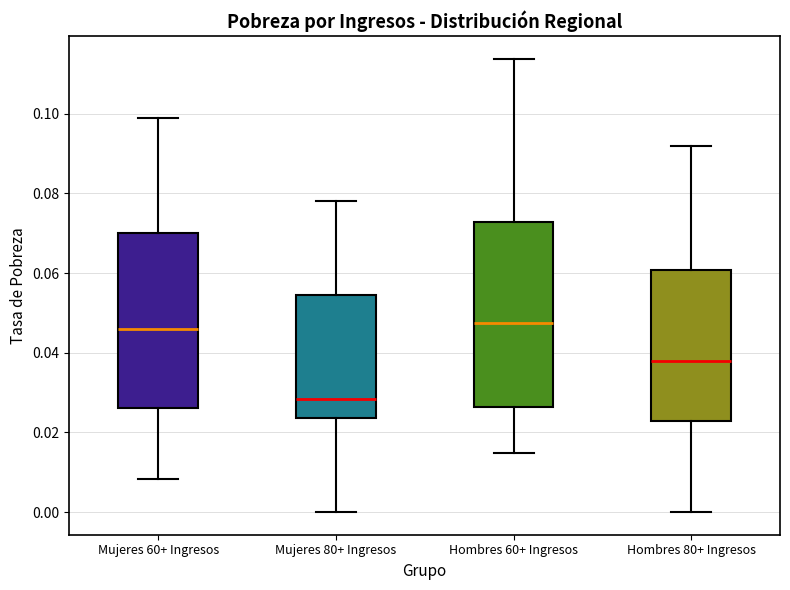

Reading left to right, read every box against the y-axis: the position of its median line, the range the box covers, and the ends of its whiskers. The values are not printed on the chart, so give them approximately, as read against the axis.

Mujeres 60+ Ingresos: median 0.046, box 0.026 to 0.070, whiskers 0.008 to 0.098
Mujeres 80+ Ingresos: median 0.028, box 0.024 to 0.054, whiskers 0.000 to 0.078
Hombres 60+ Ingresos: median 0.048, box 0.026 to 0.072, whiskers 0.014 to 0.114
Hombres 80+ Ingresos: median 0.038, box 0.022 to 0.060, whiskers 0.000 to 0.092